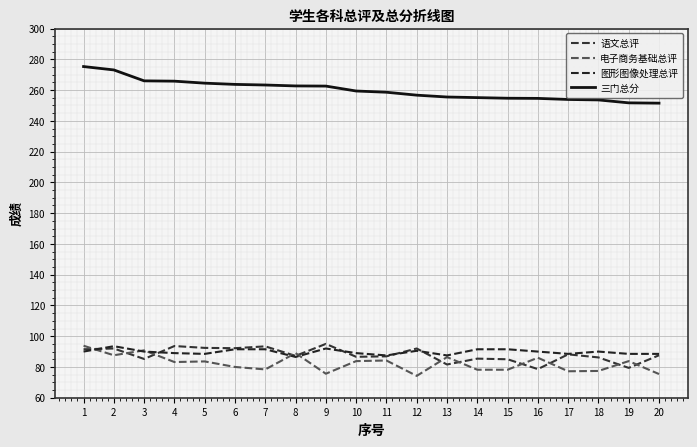

How many interior local valleys does the 语文总评 series have?

7